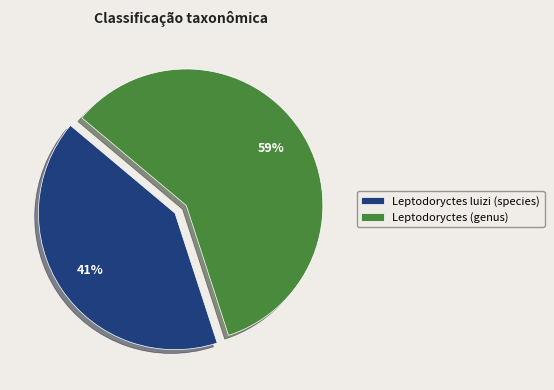

What is the largest slice in the pie chart?

Leptodoryctes (genus)